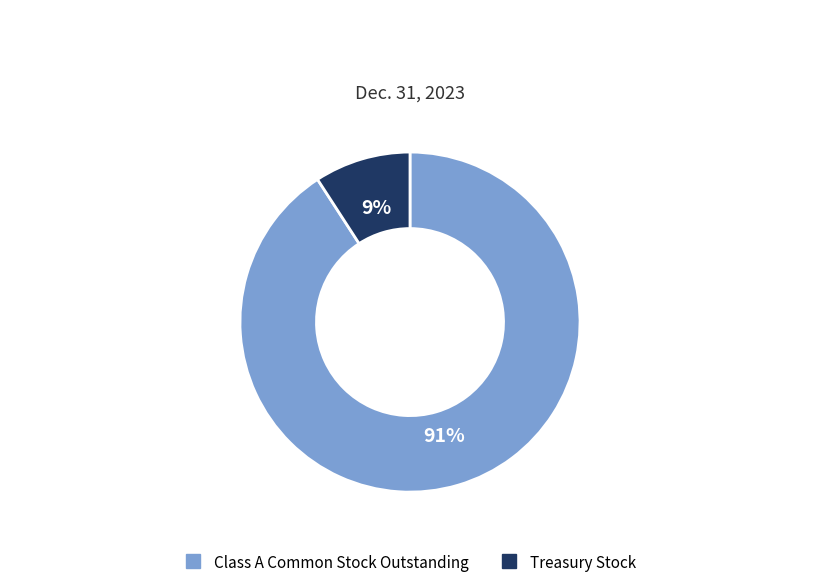

Is there any slice that represents more than half of the pie?

Yes